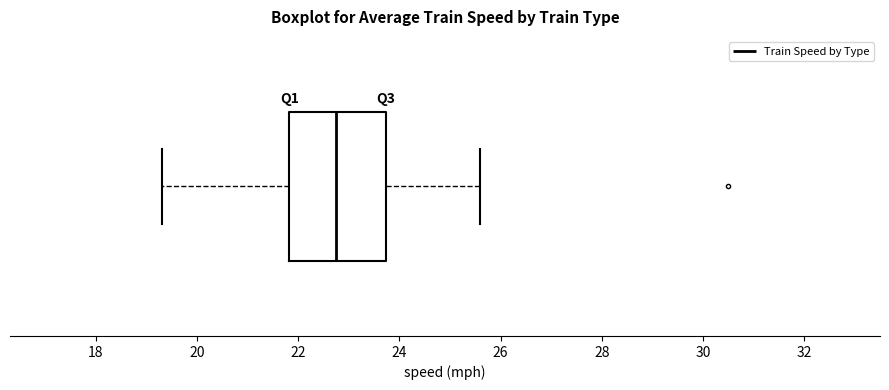

Where is the right edge of the box on the x-axis? The values are not printed on the chart, so give them approximately, as read against the axis.

23.8